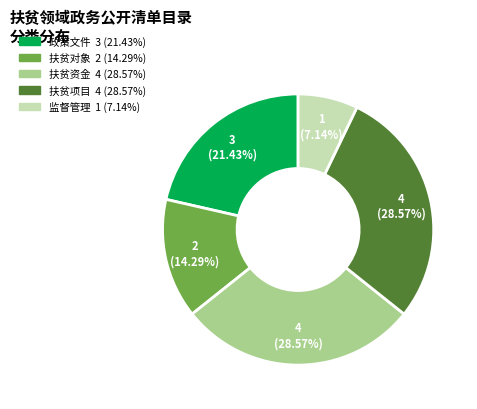

Is there a majority slice in this chart?

No